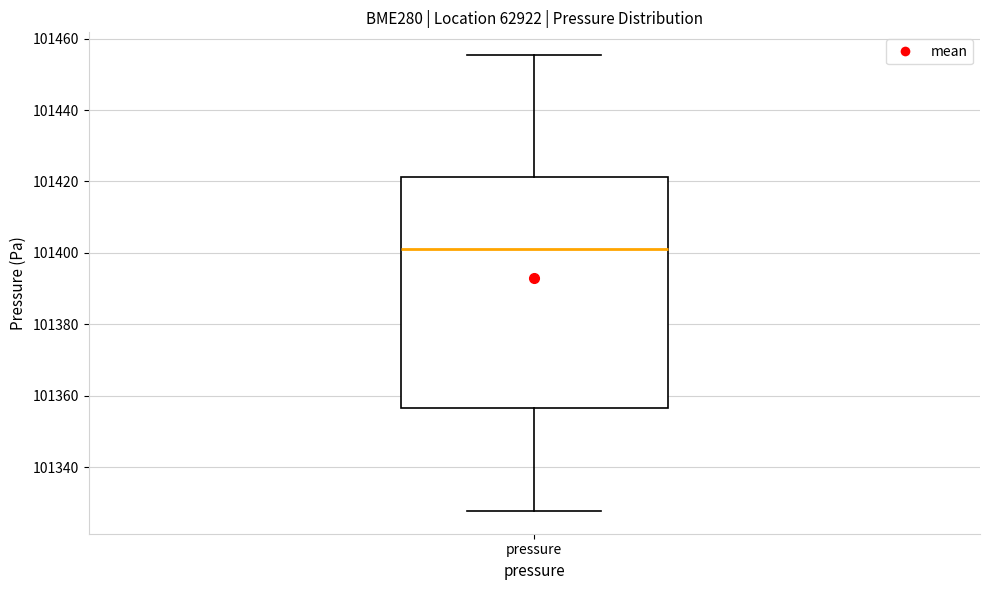

Where does the upper whisker of the box for pressure end on the y-axis? The values are not printed on the chart, so give them approximately, as read against the axis.

101456